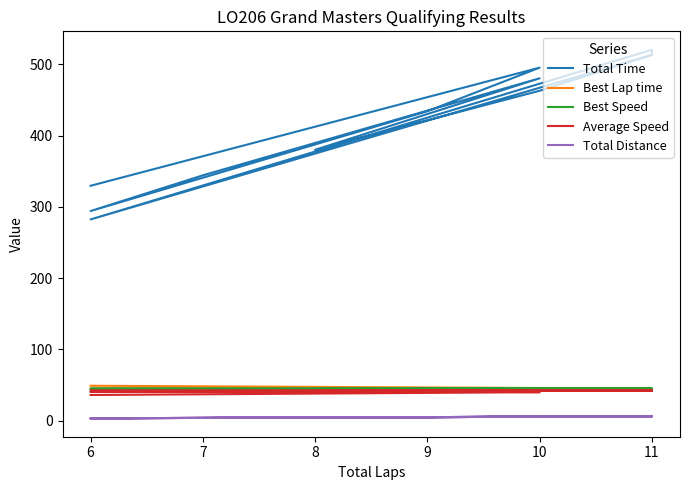

What is the value of the Average Speed point at the 4th from the left?

42.4